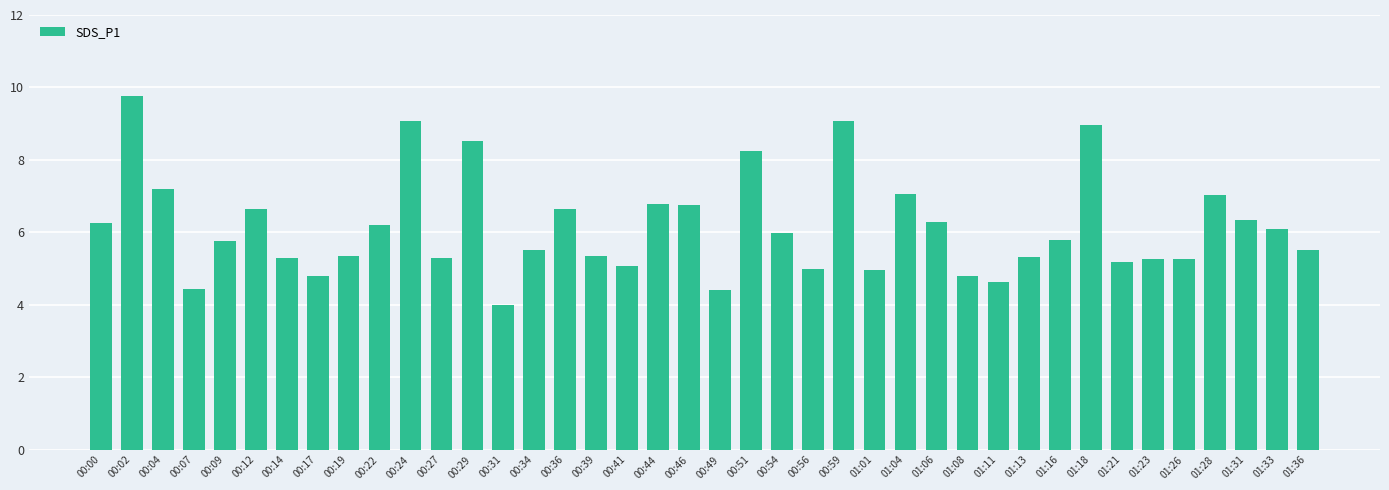

What is the difference between the values at 00:29 and 01:18?

0.4